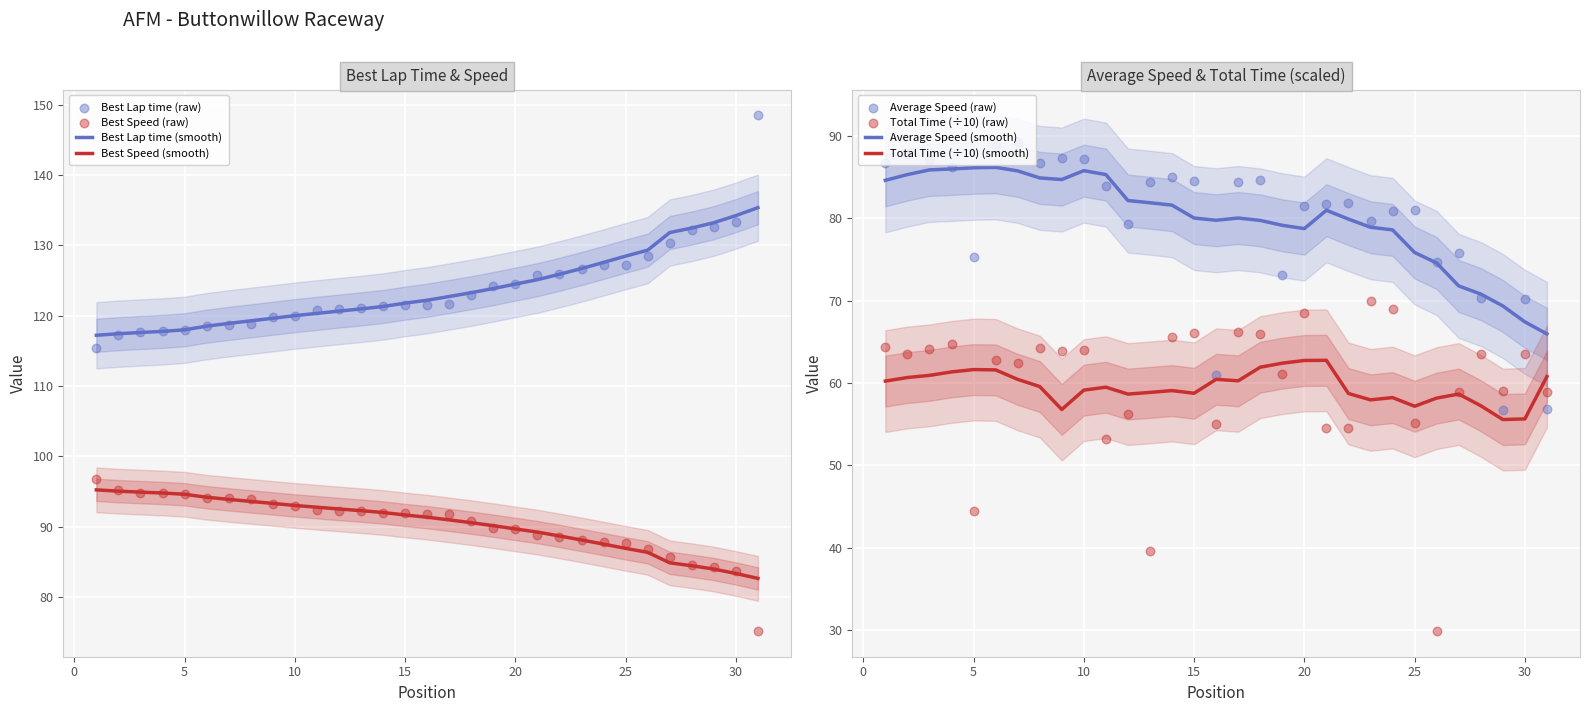

True or false: Best Lap time (smooth) and Best Speed (smooth) cross at least once.

False